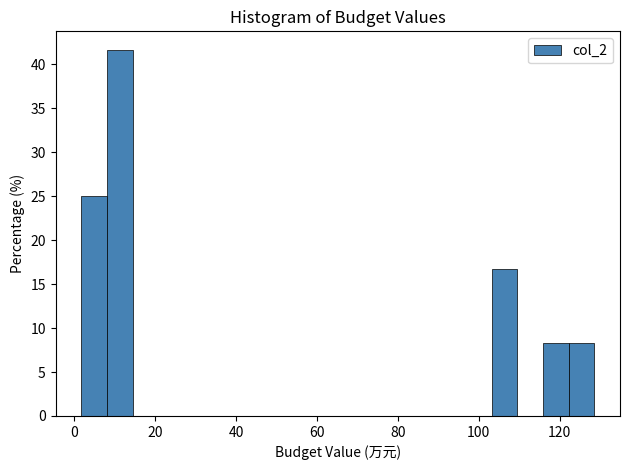

Read against the x-axis, roughly where is the centre of the tallest bar?

12